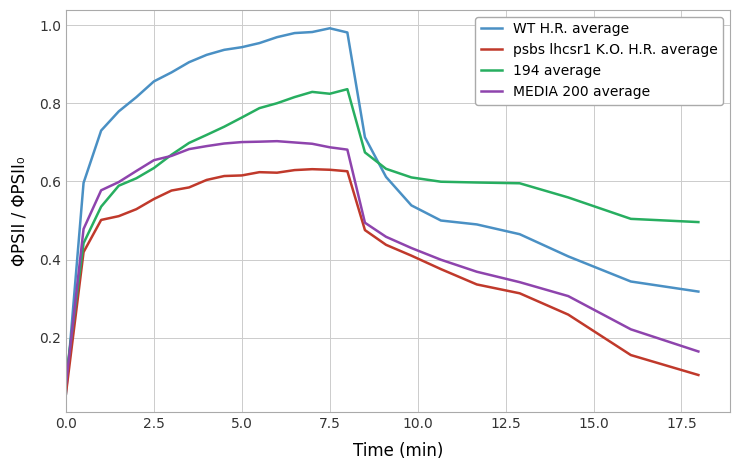

Which series has the largest range (max minus min)?

WT H.R. average